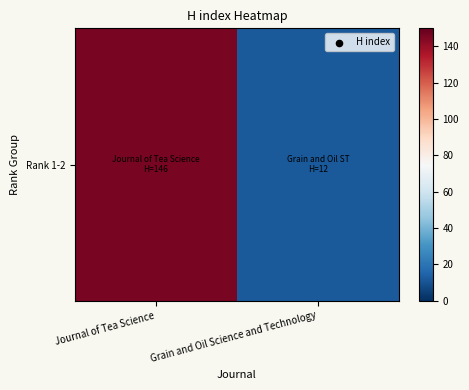

What is the smallest value displayed?

12